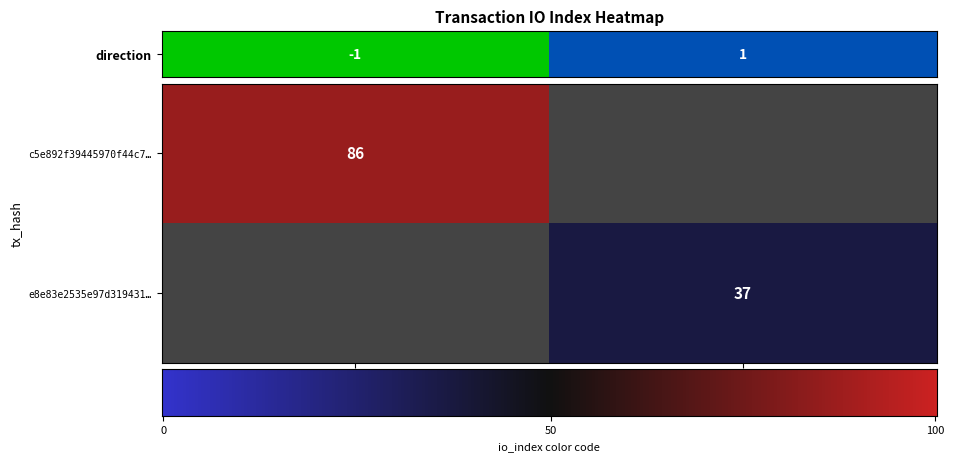

Is the value of e8e83e2535e97d319431a9551792111fea8e5d0 at io_index greater than the value of c5e892f39445970f44c7a11b2a3dec037139d5e at direction?

Yes